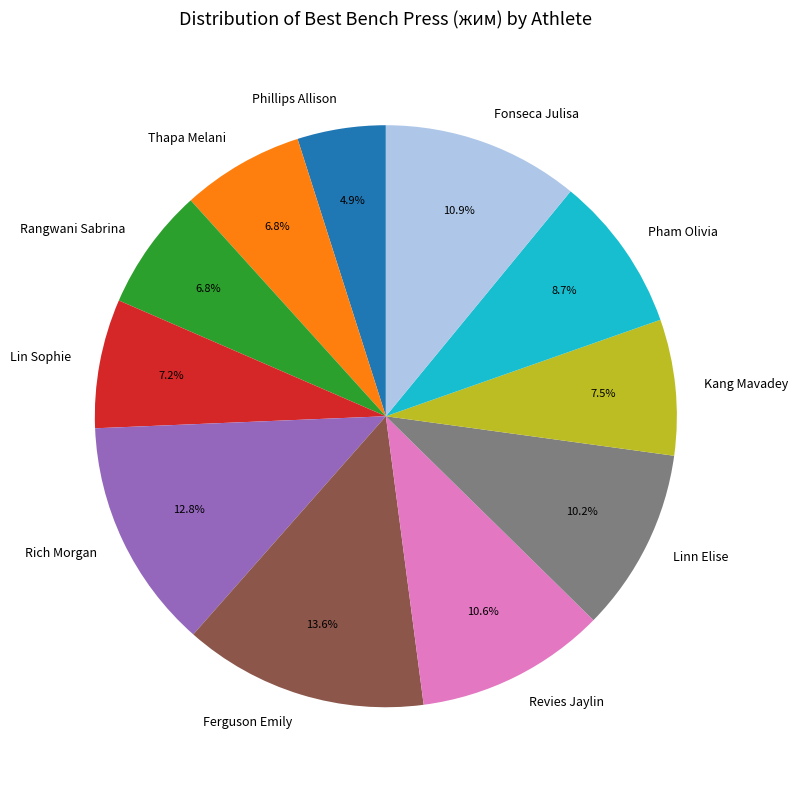

Which slice is the largest?

Ferguson Emily